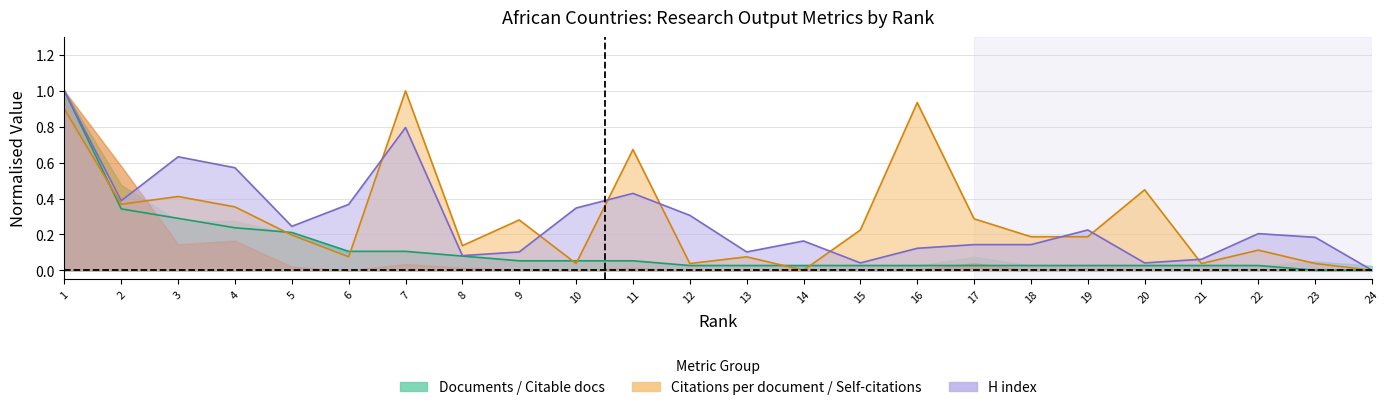

Which series ends up on top after the final intersection of Documents and Citations per document?

Citations per document